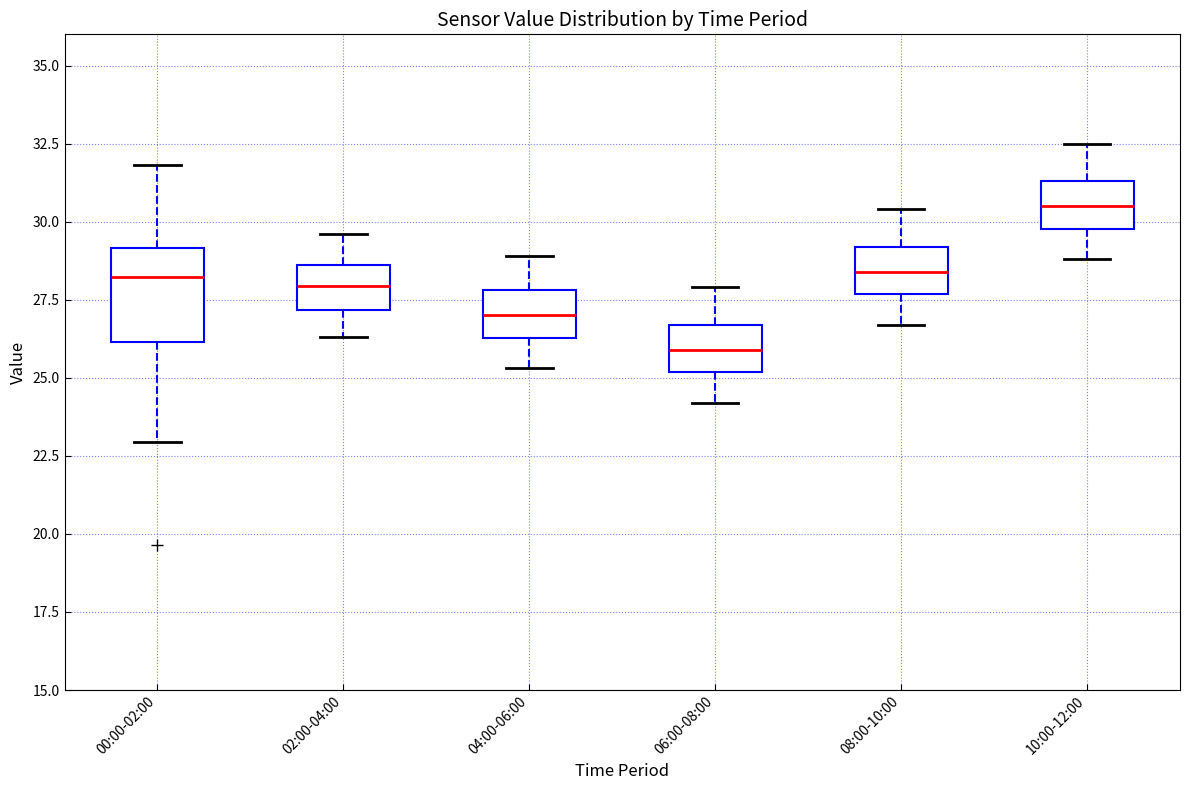

Where does the lower whisker of the box for 10:00-12:00 end on the y-axis? The values are not printed on the chart, so give them approximately, as read against the axis.

29.0